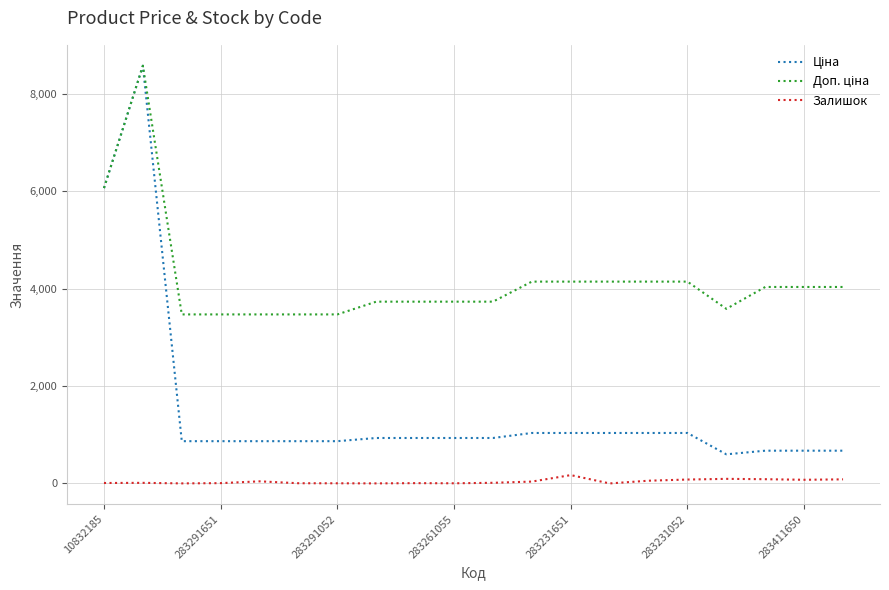

True or false: Ціна and Залишок intersect in this chart.

False